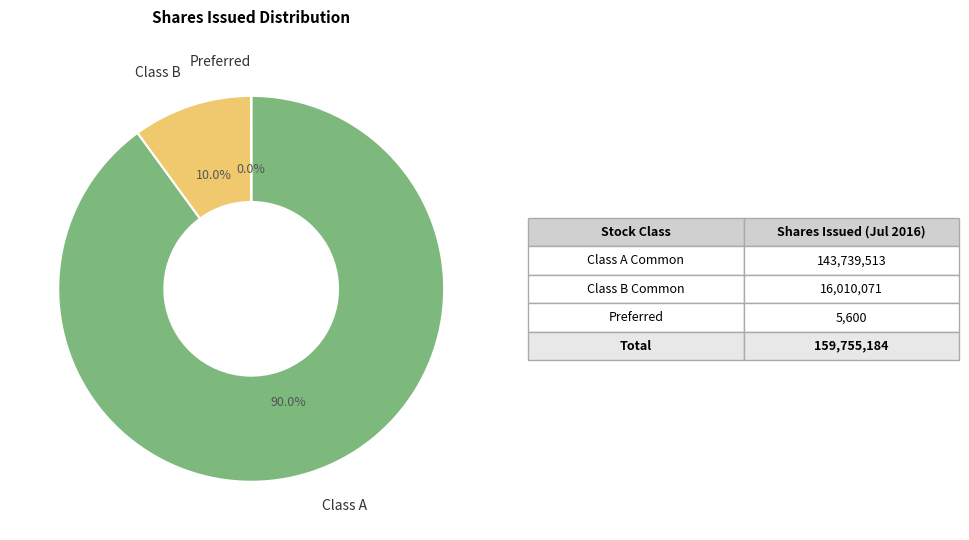

Is there a majority slice in this chart?

Yes